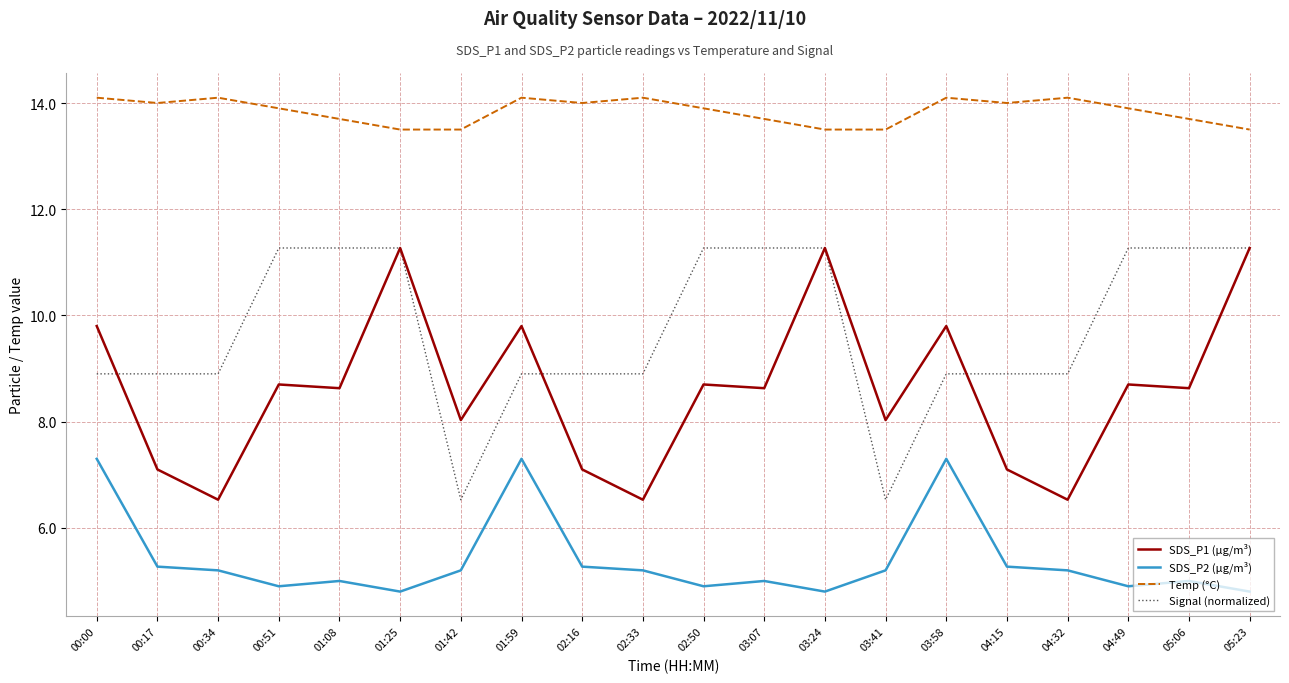

Count the number of data series in this chart.

4